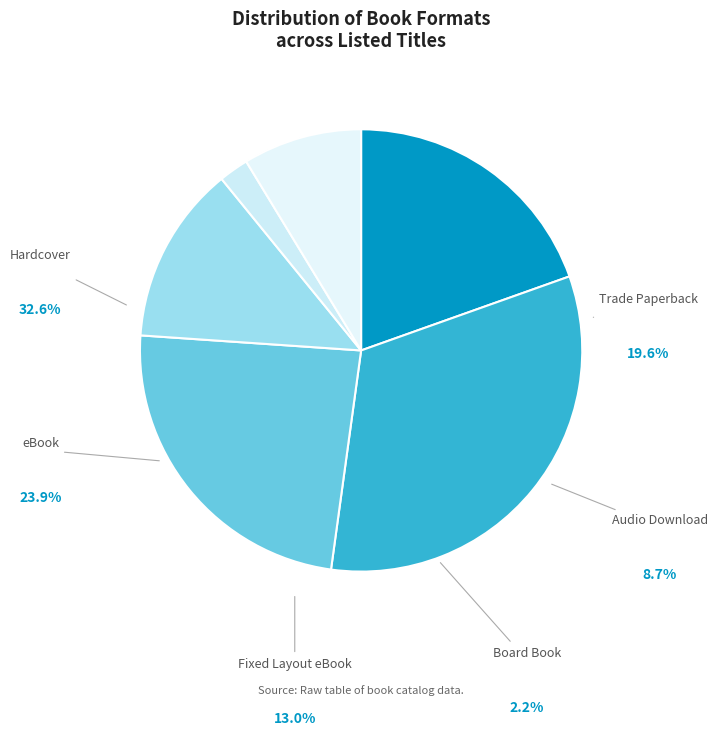

To the nearest percent, what is the difference between the largest and smallest slice percentages?

30%